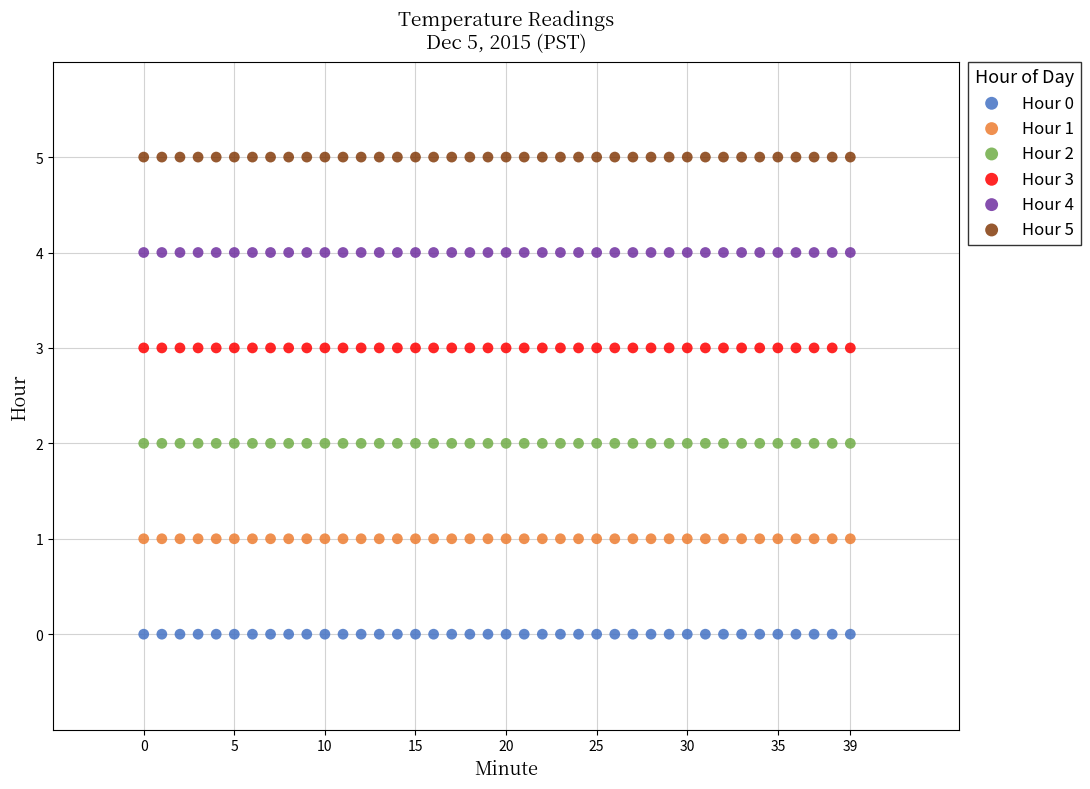

Which series reaches the minimum Y coordinate?

Hour 0